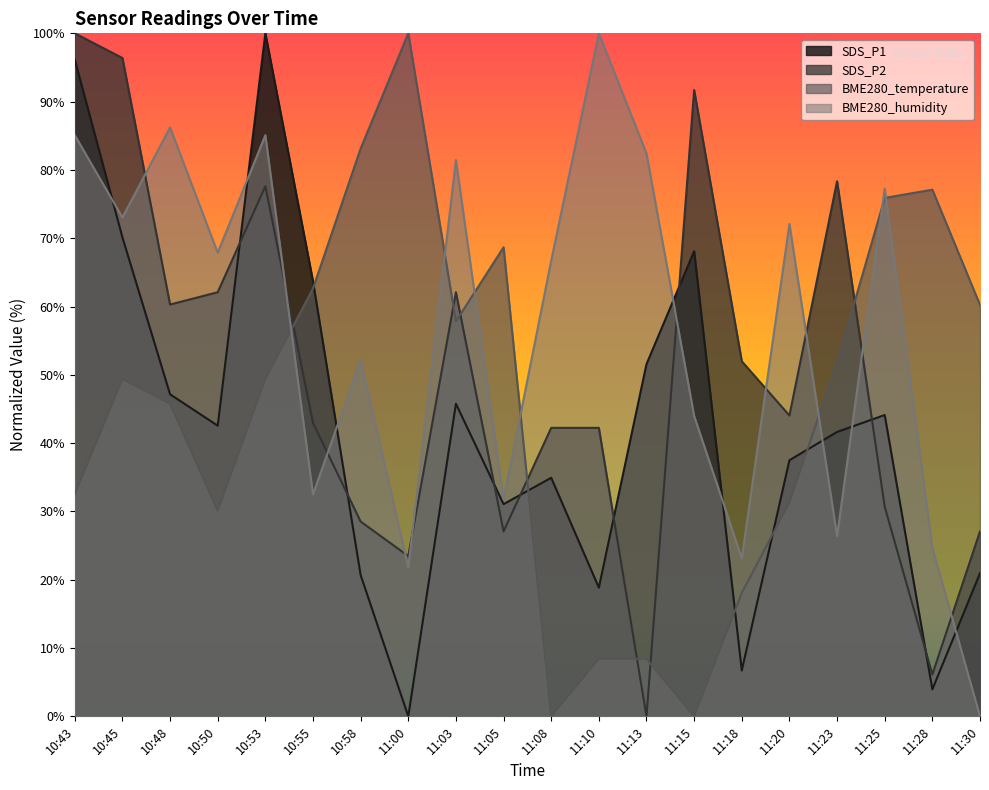

How many times do SDS_P2 and BME280_temperature cross each other?

7